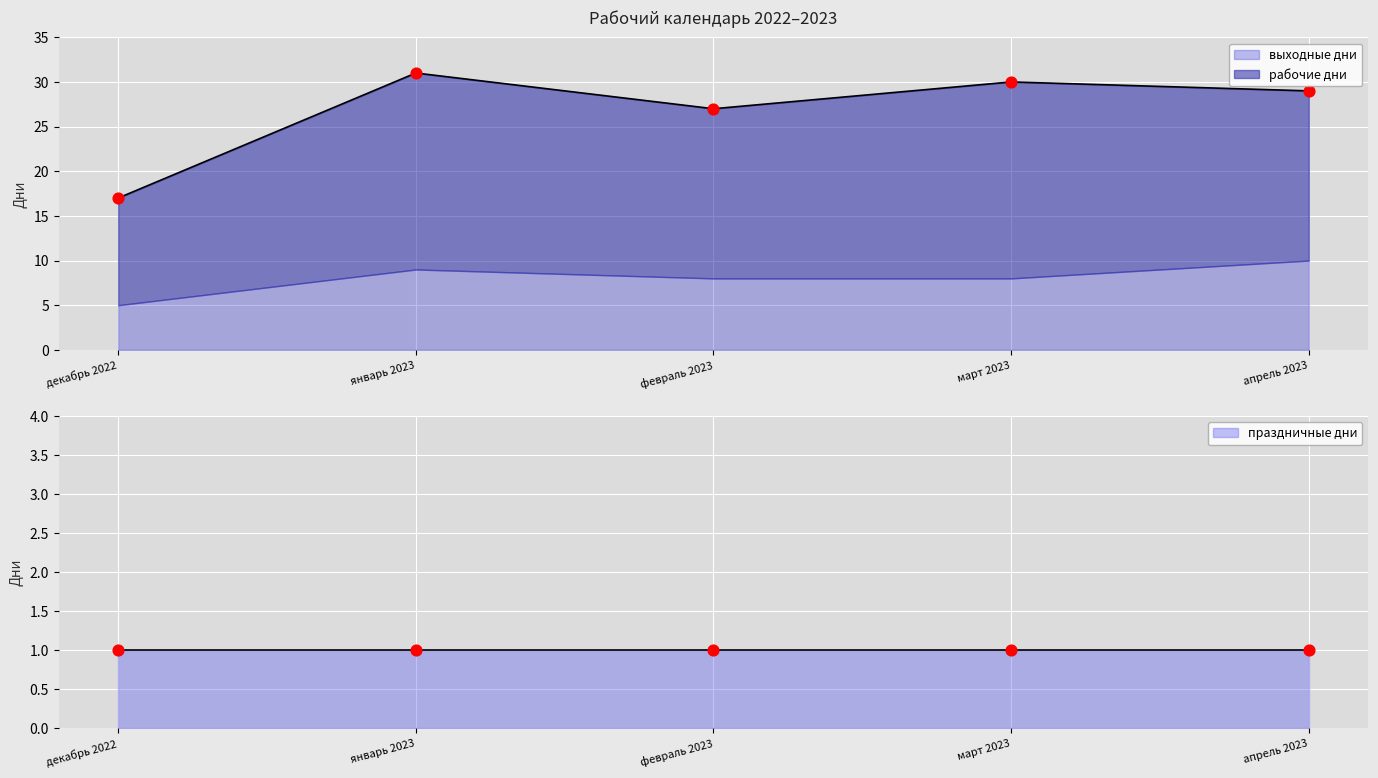

Which series has the largest total across all categories?

рабочие дни